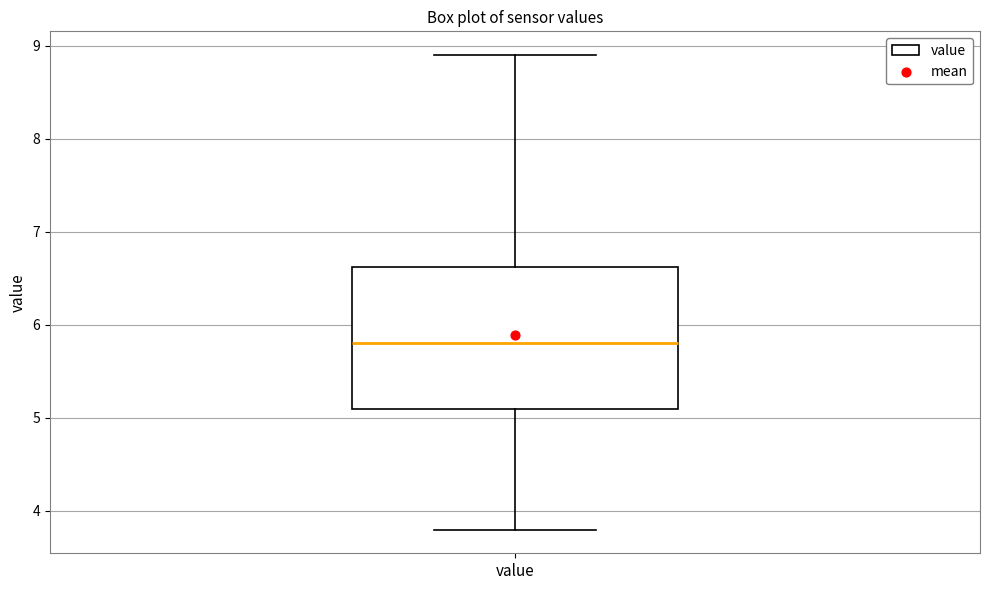

Transcribe this box plot: give where the median line is, the range the box spans, and where the two whiskers end, as read against the y-axis. The values are not printed on the chart, so give them approximately, as read against the axis.

median 5.8, box 5.1 to 6.6, whiskers 3.8 to 8.9